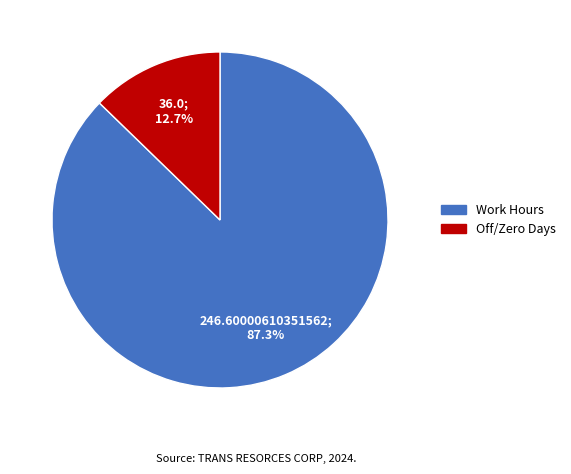

Is there any slice that represents more than half of the pie?

Yes